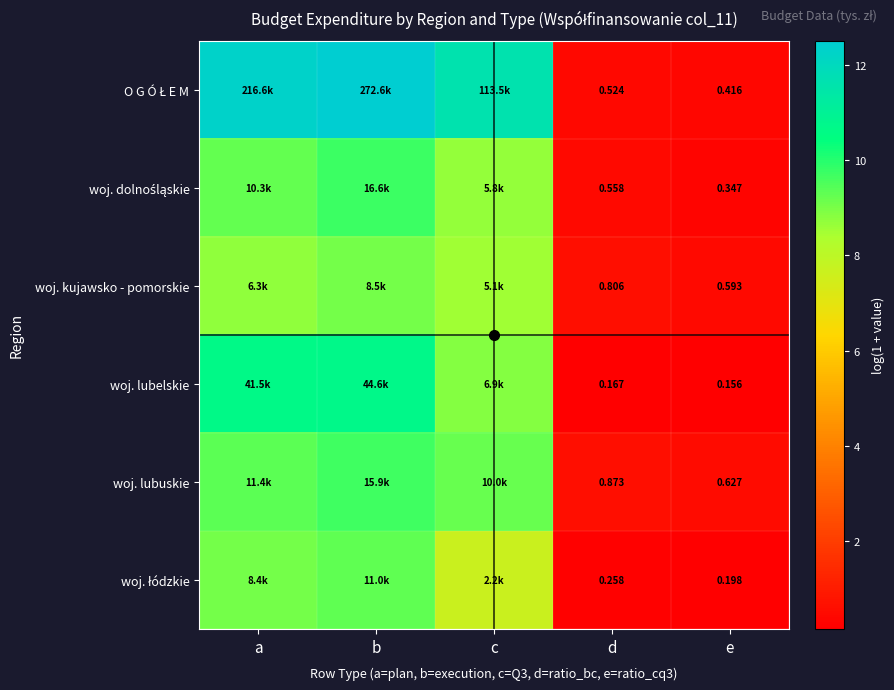

True or false: woj. kujawsko - pomorskie has a value of 13.2 at c.

False